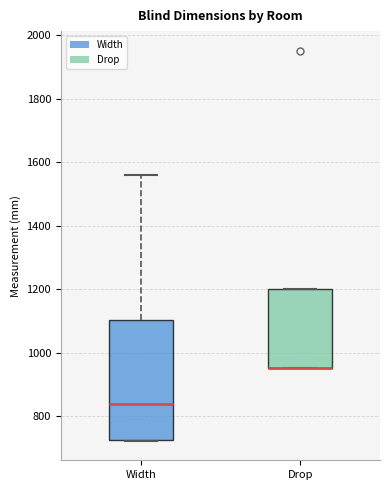

Which box is the tallest, from its lower edge to its upper edge?

Width